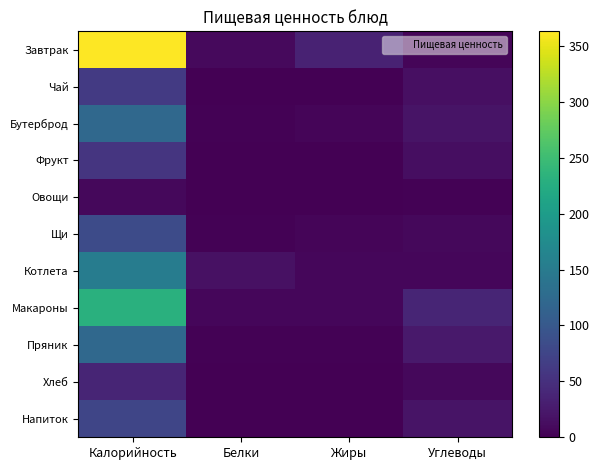

Which series changed the most between Калорийность and Углеводы?

Завтрак